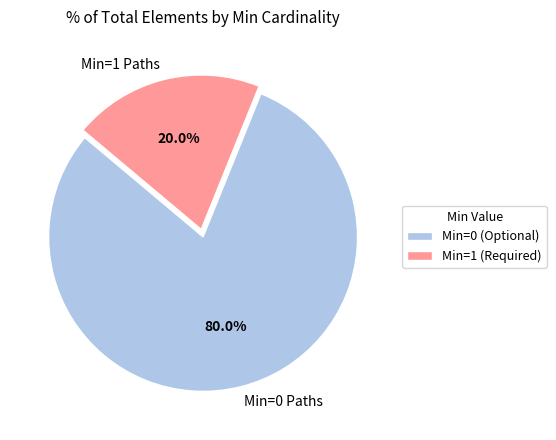

Approximately how many times larger is the value at Min=0 Paths compared to Min=1 Paths?

4.0